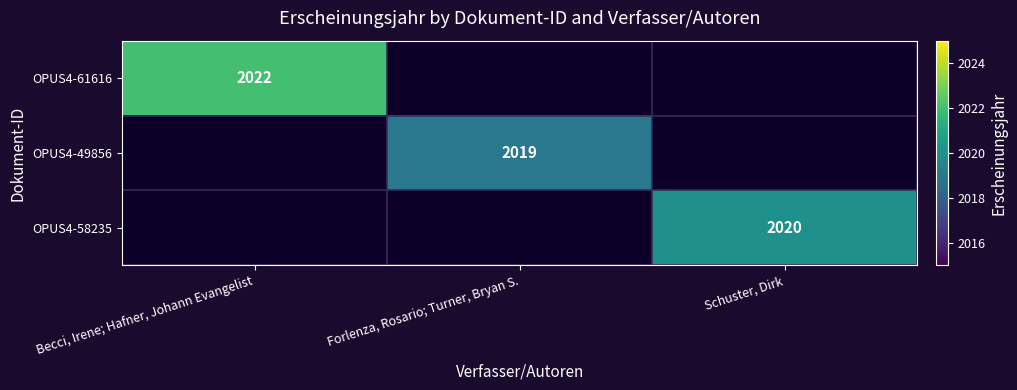

True or false: OPUS4-49856 has a value of 2019 at Forlenza, Rosario; Turner, Bryan S..

True